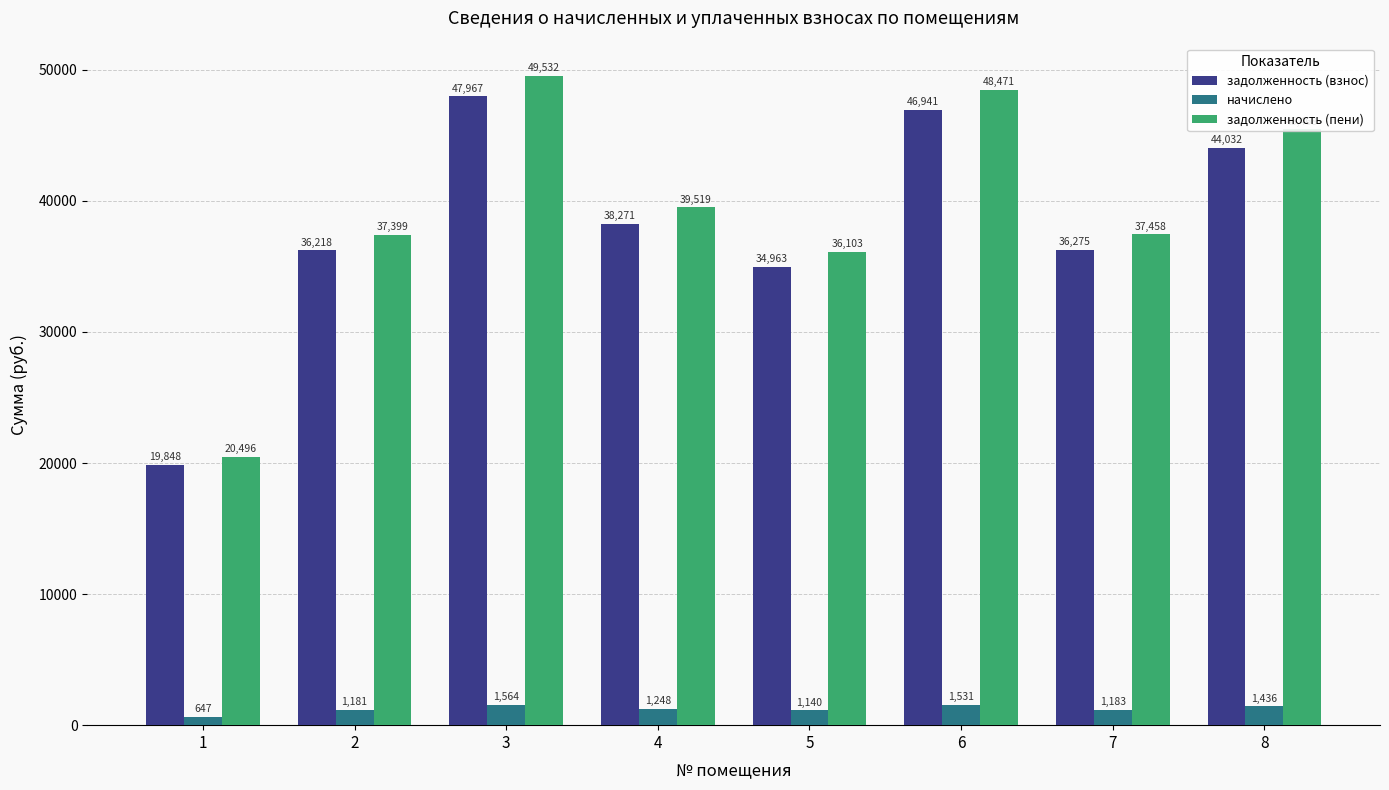

What is the difference between the задолженность (пени) values at 7 and 4?

2061.4